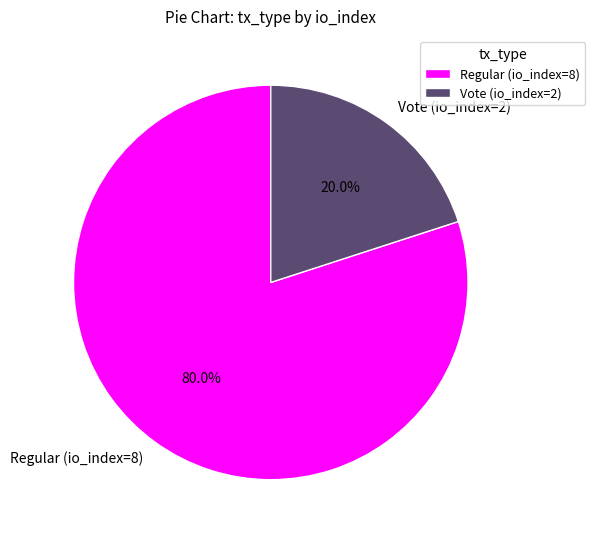

Does Regular (io_index=8) represent more than half of the total?

Yes